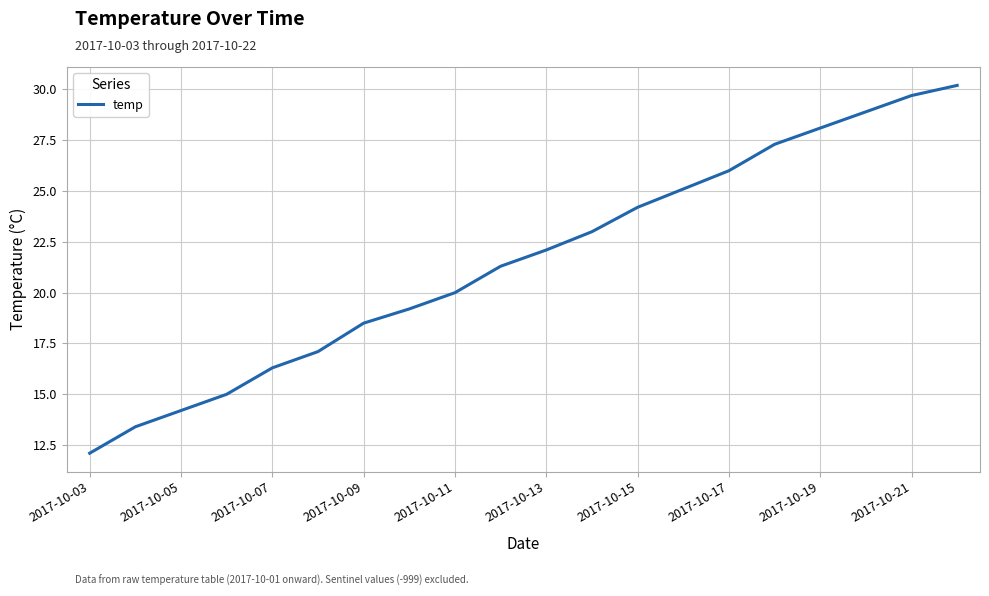

What is the maximum value shown in the chart?

30.2